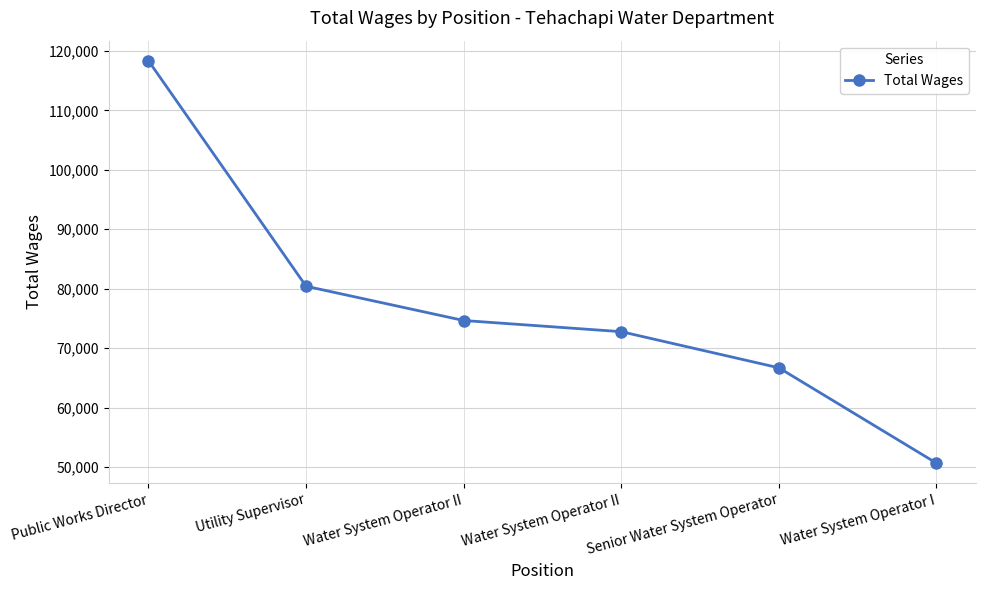

What is the smallest value displayed?

50649